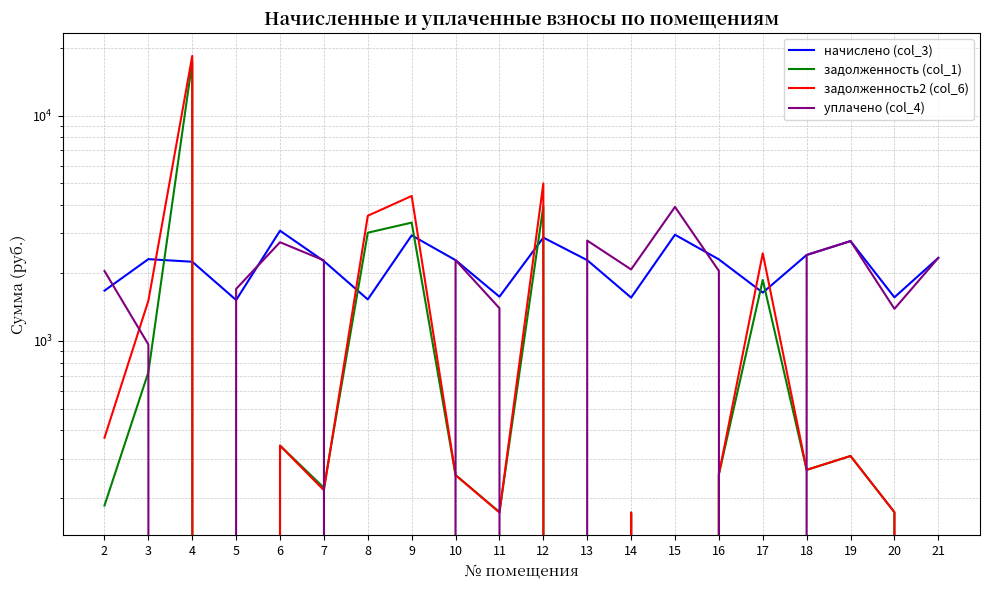

What is the sum of the задолженность2 (col_6) values at 13 and 16?

255.3